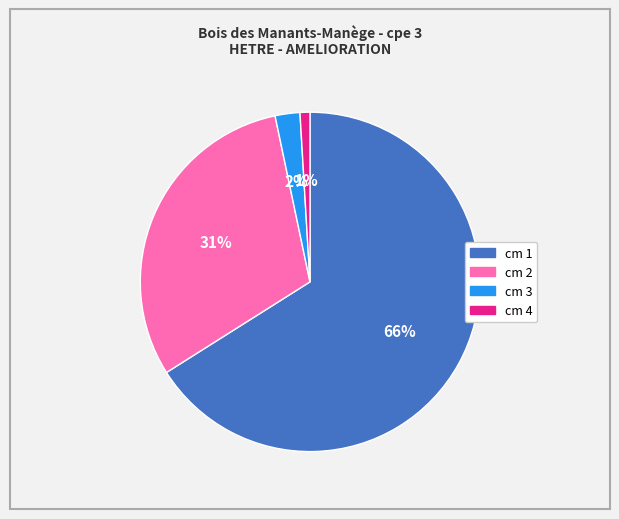

How many slices are in this pie chart?

4